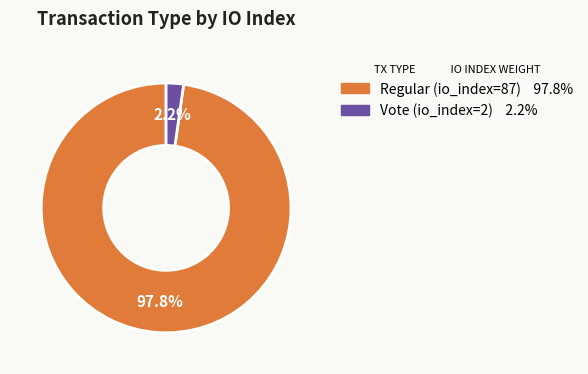

Combined, do Vote (io_index=2) and Regular (io_index=87) account for over 50%?

Yes